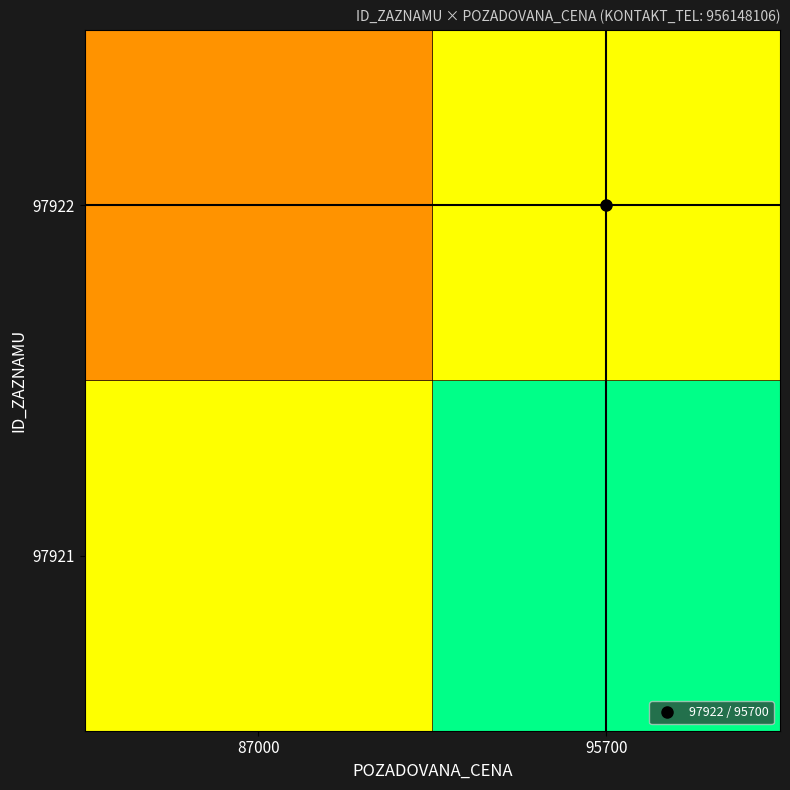

Rank the series at 95700 from highest to lowest value.

97921, 97922